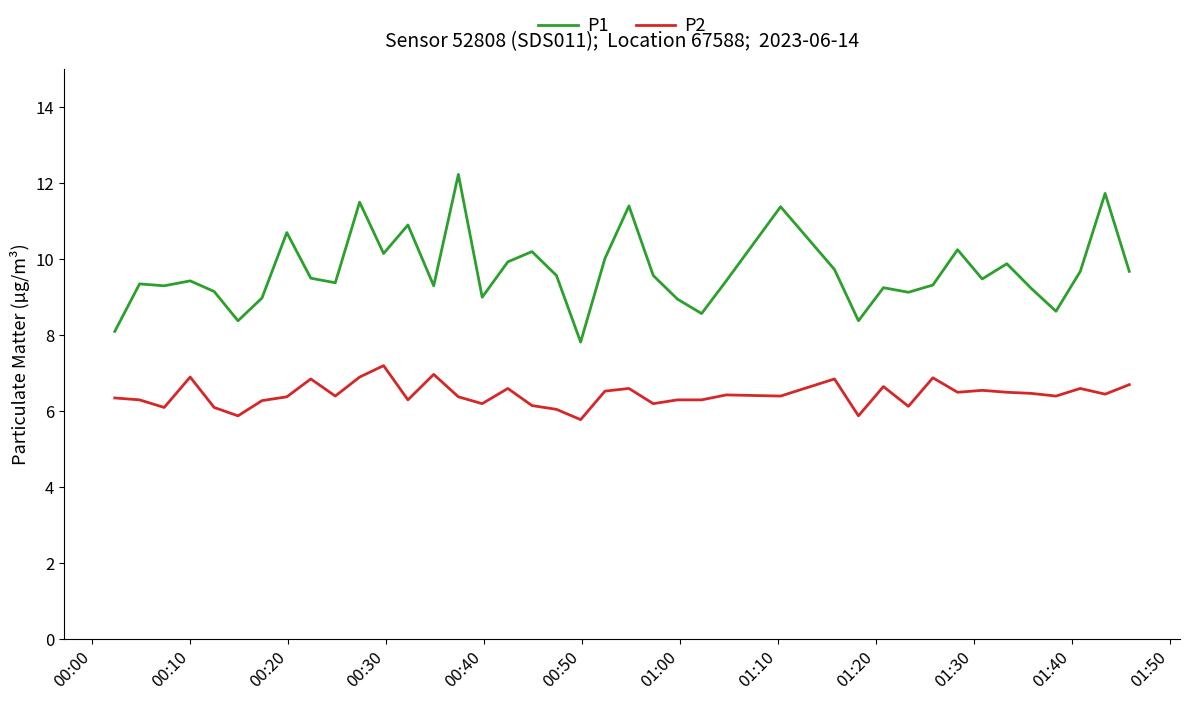

True or false: P1 and P2 cross at least once.

False